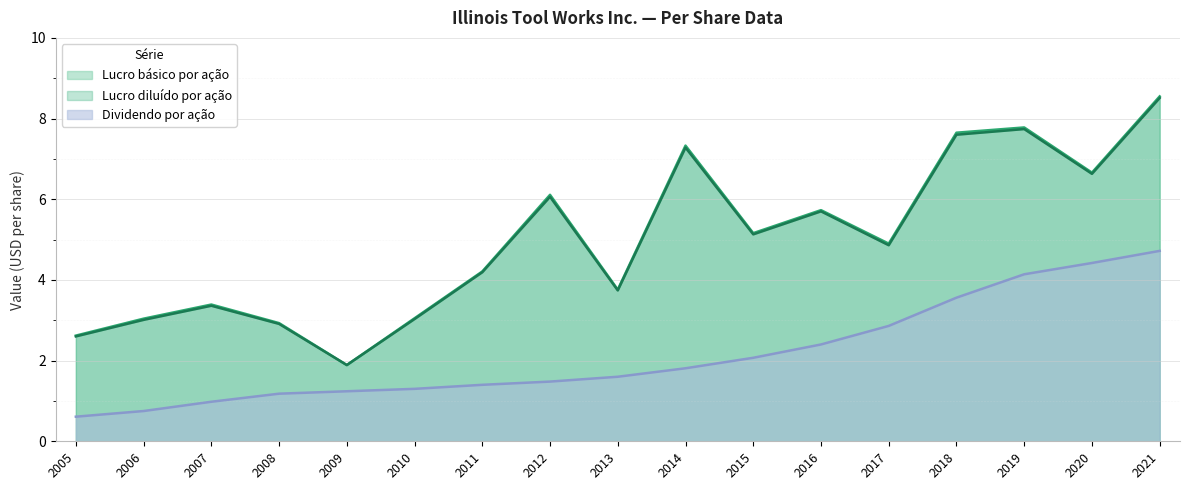

Reading left to right, extract all data points from this chart.

Lucro básico por ação: 2.6	3.0	3.4	2.9	1.9	3.0	4.2	6.1	3.8	7.3	5.2	5.7	4.9	7.7	7.8	6.7	8.6
Lucro diluído por ação: 2.6	3.0	3.4	2.9	1.9	3.0	4.2	6.1	3.7	7.3	5.1	5.7	4.9	7.6	7.7	6.6	8.5
Dividendo por ação: 0.6	0.8	1.0	1.2	1.2	1.3	1.4	1.5	1.6	1.8	2.1	2.4	2.9	3.6	4.1	4.4	4.7